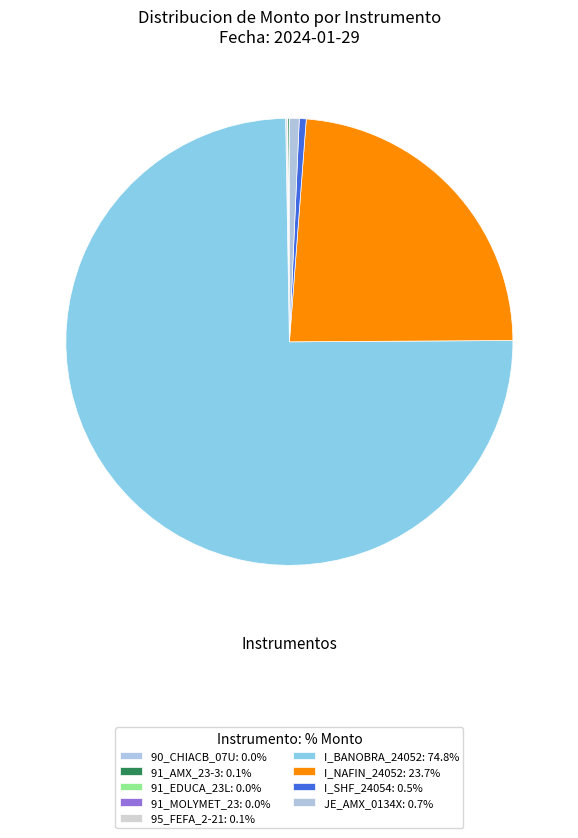

To the nearest percent, what is the average slice percentage?

11%